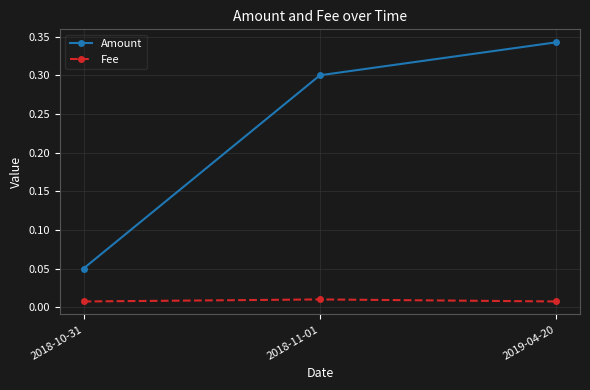

Rank the series by their average value, from lowest to highest.

Fee, Amount